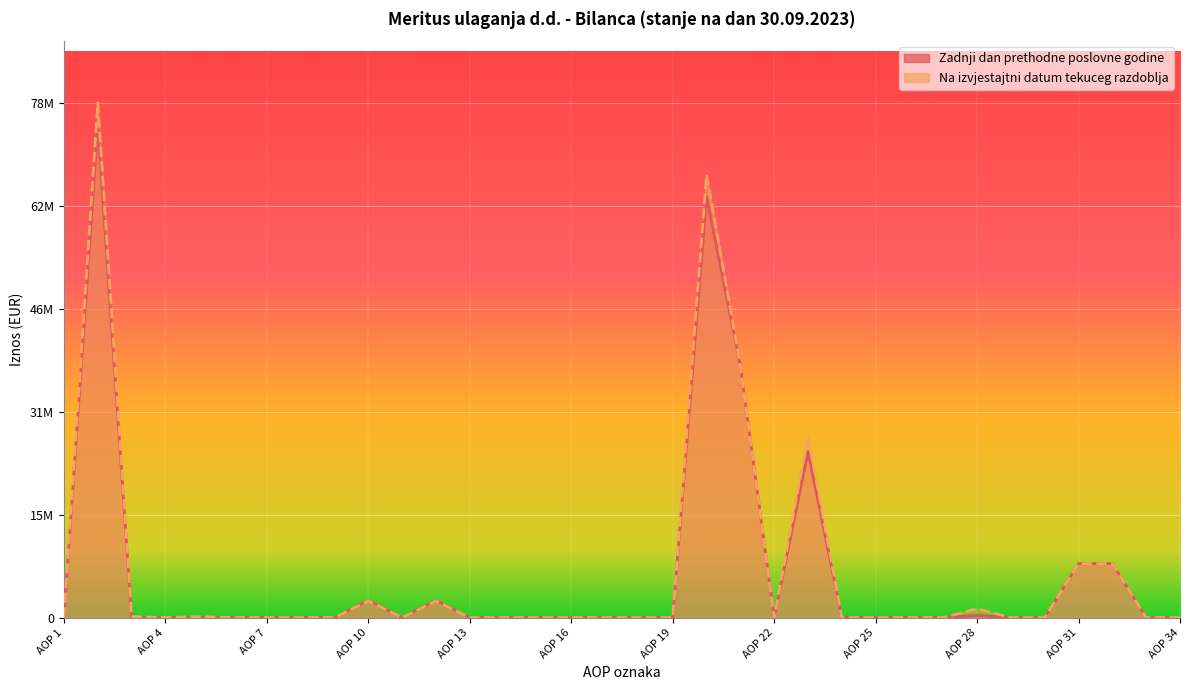

The Zadnji dan prethodne poslovne godine series shows 0 at AOP 18. True or false?

True